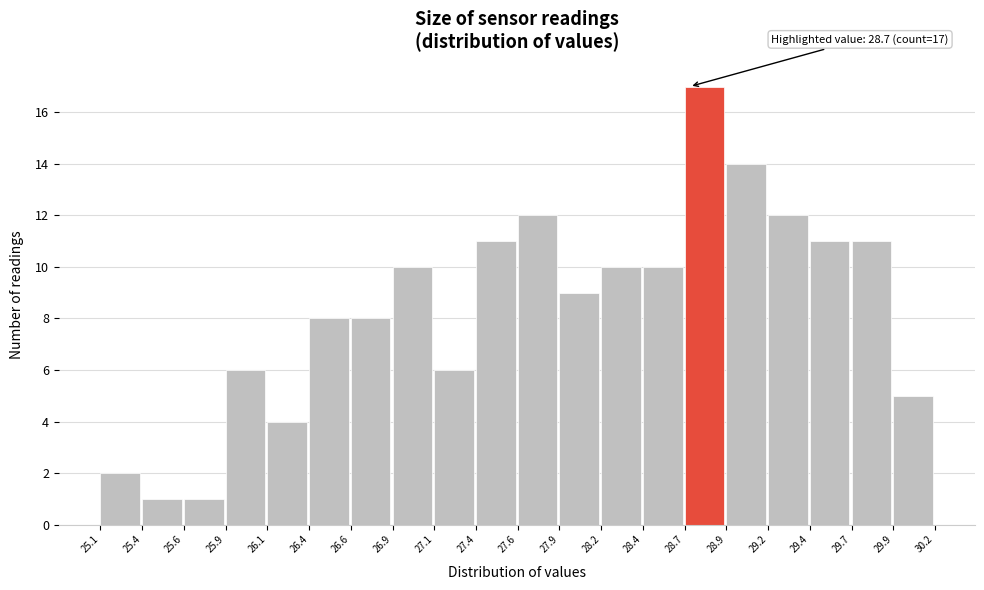

Which range on the x-axis has the tallest bar?

28.7 to 28.9